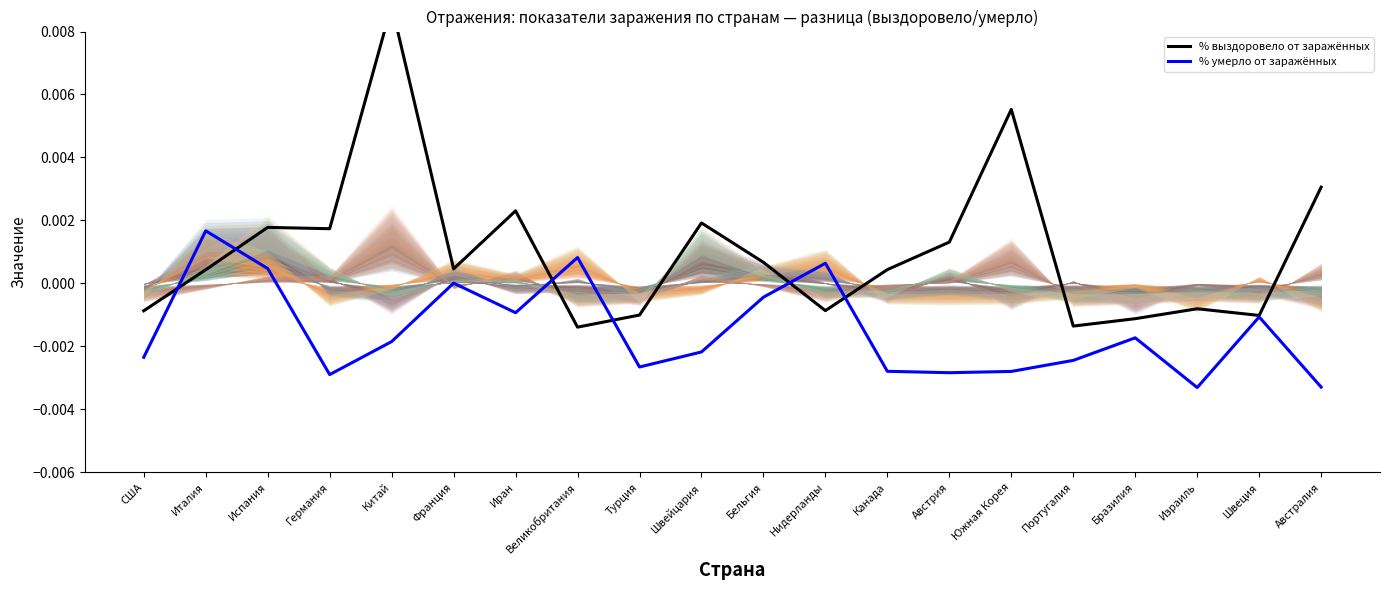

At which category does % выздоровело от заражённых reach its first local valley?

Германия